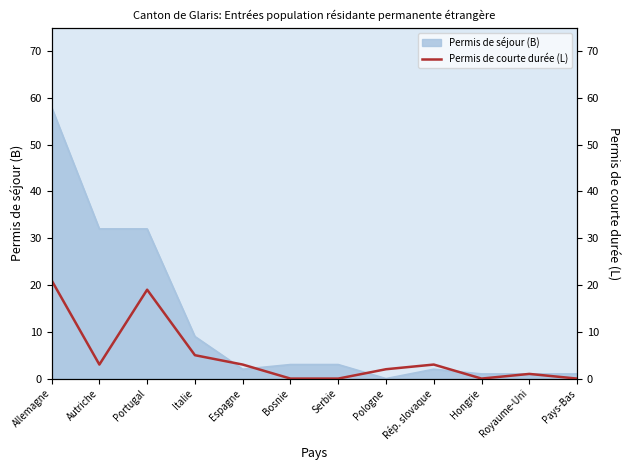

What position from the left is Pologne?

8